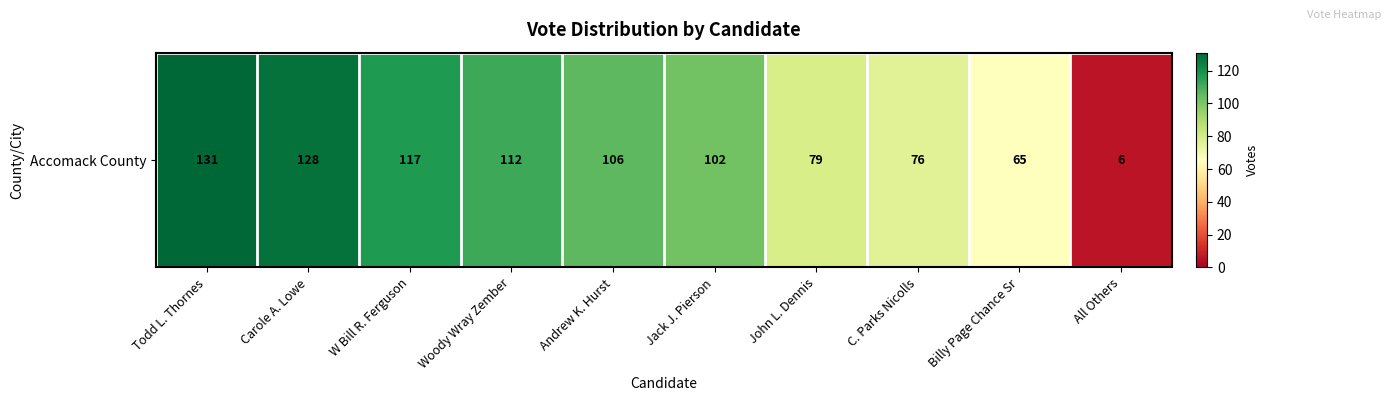

Is it true that the value at Jack J. Pierson is 102?

True